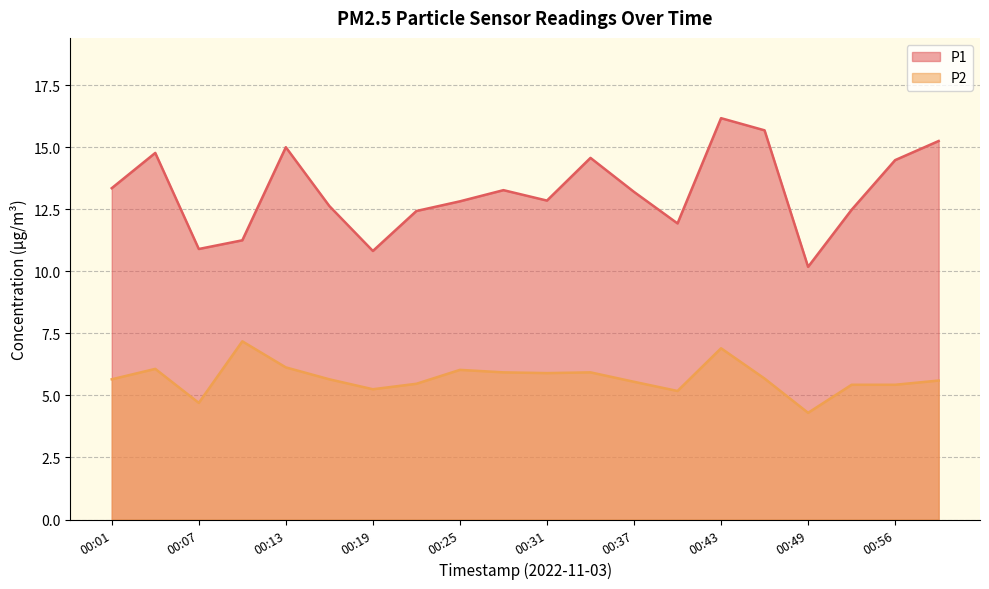

Count the number of data series in this chart.

2